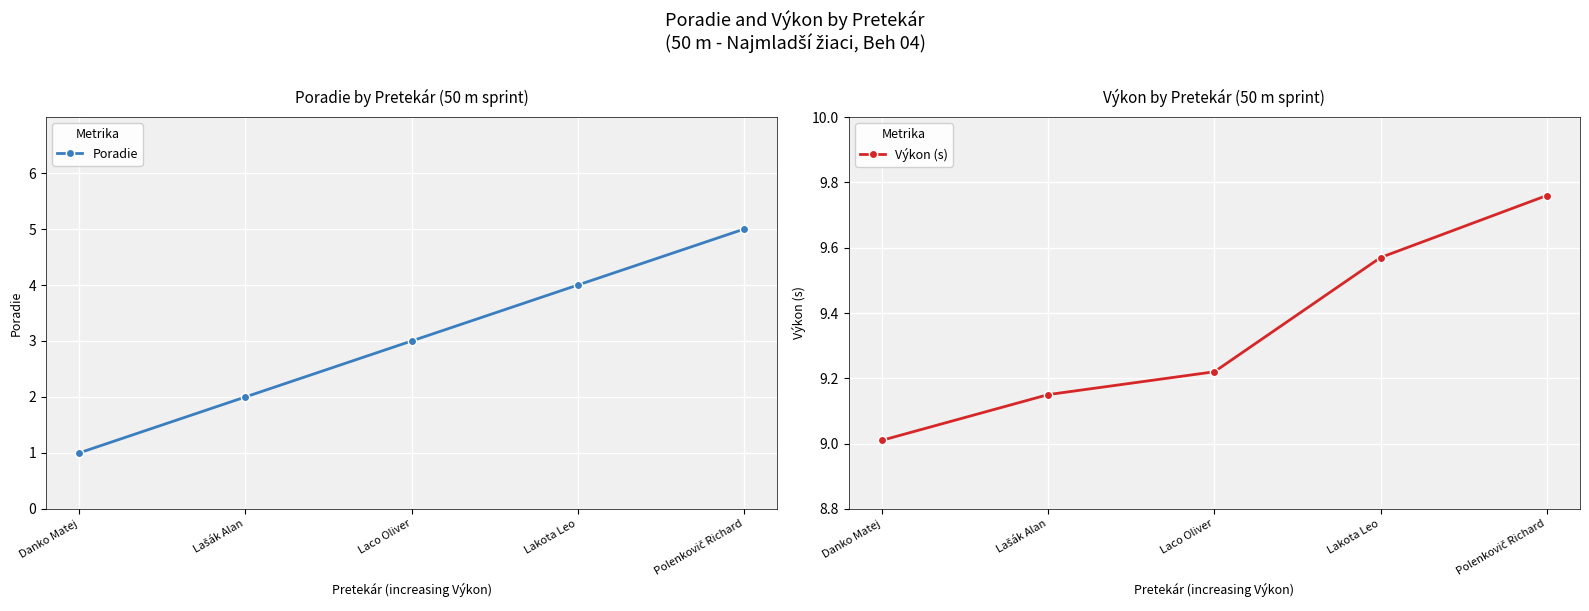

Which has a higher value, Polenkovič Richard or Lašák Alan?

Polenkovič Richard